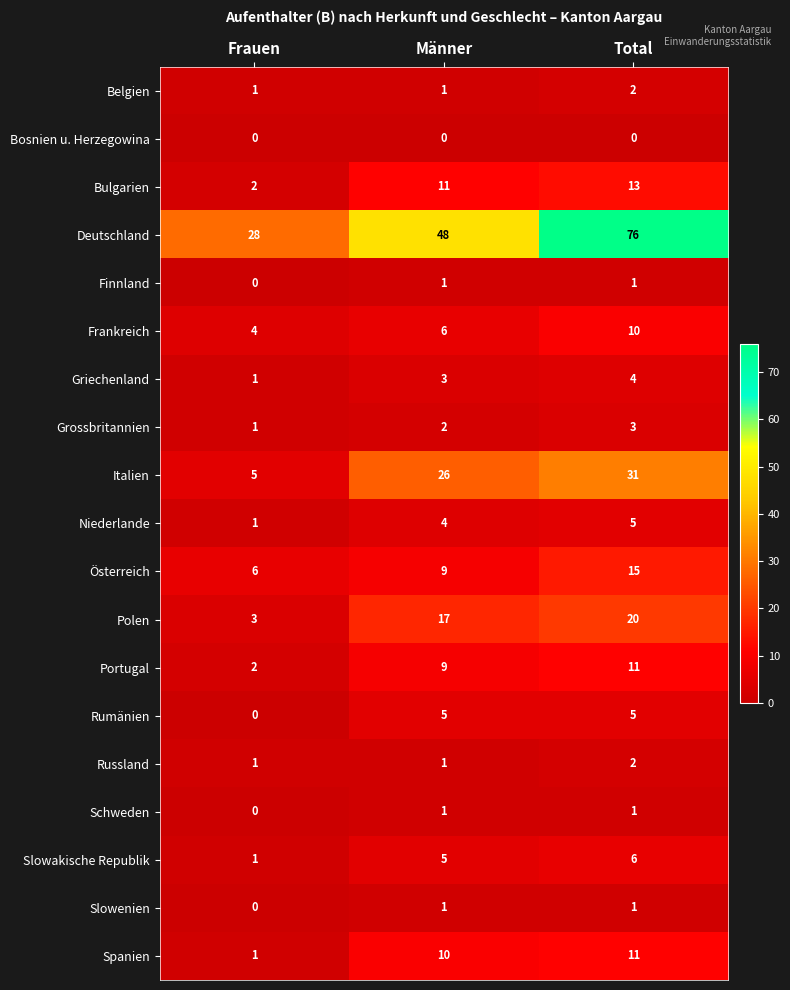

What is the difference between the Niederlande values at Männer and Frauen?

3